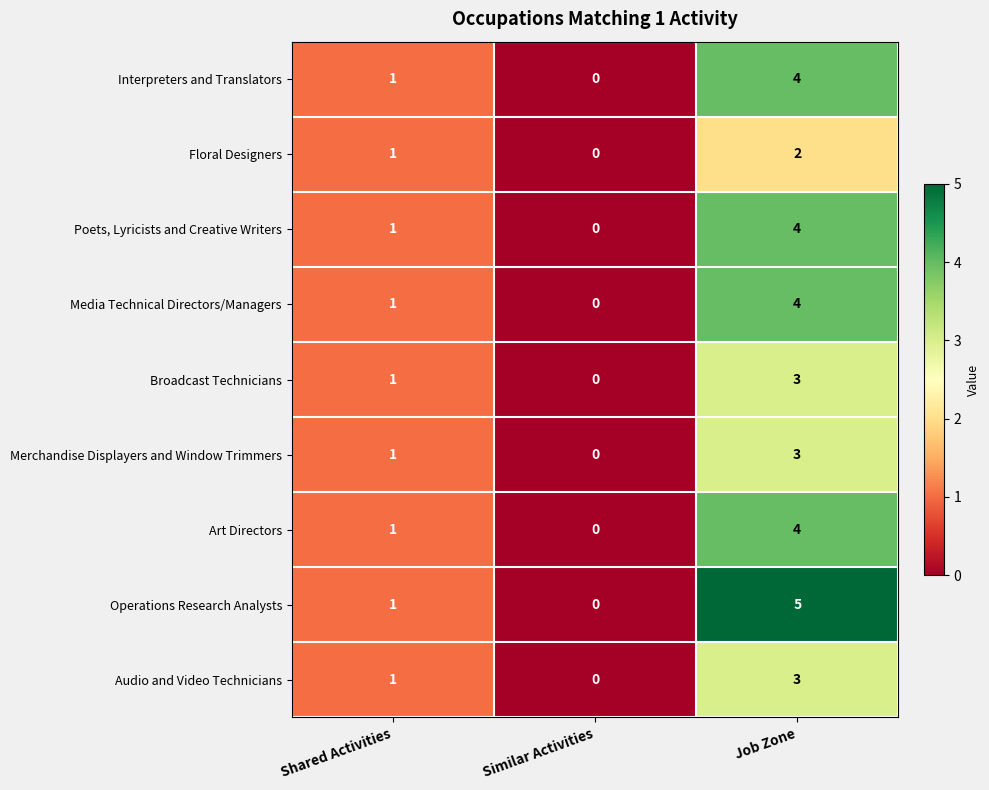

How many values in Operations Research Analysts are above zero?

2